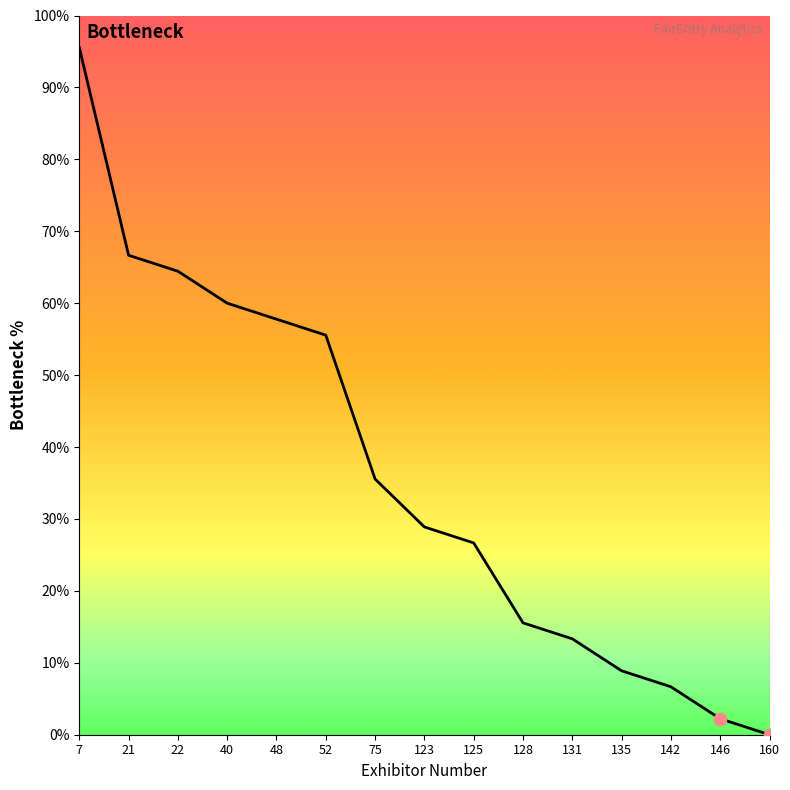

What is the change in value from 125 to 142?

-20.0